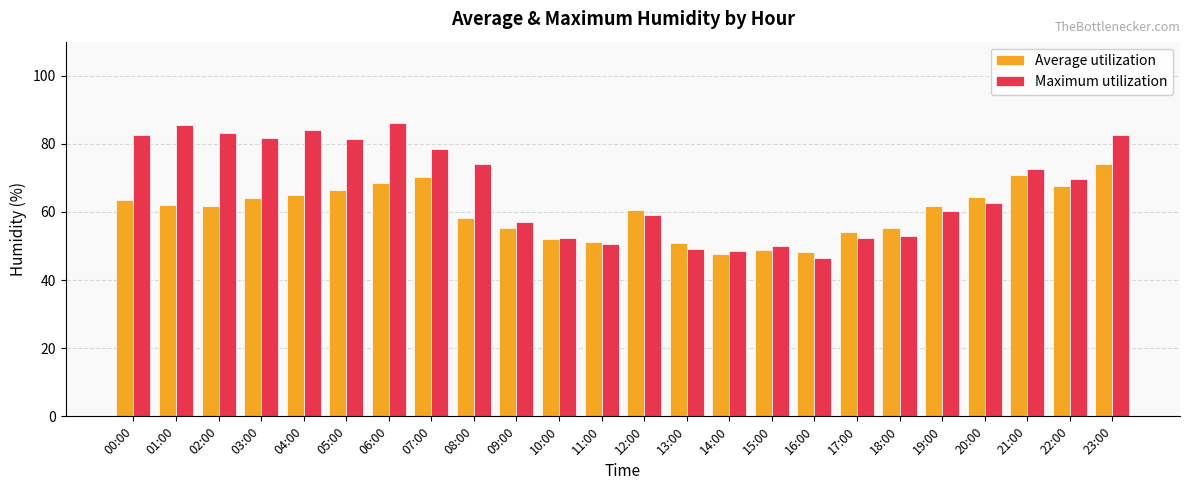

Read the Maximum utilization value at 23:00.

82.5